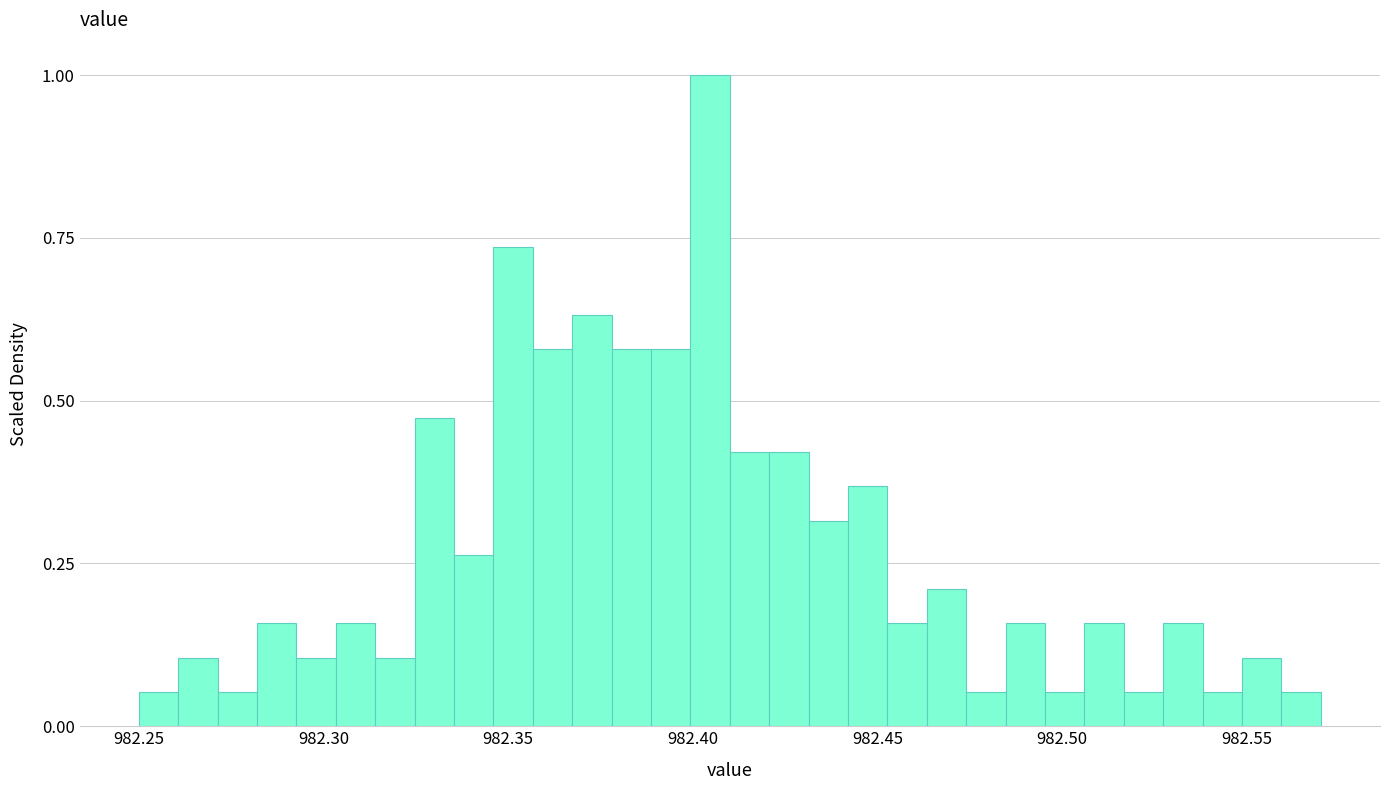

Read against the x-axis, roughly where is the centre of the tallest bar?

982.405